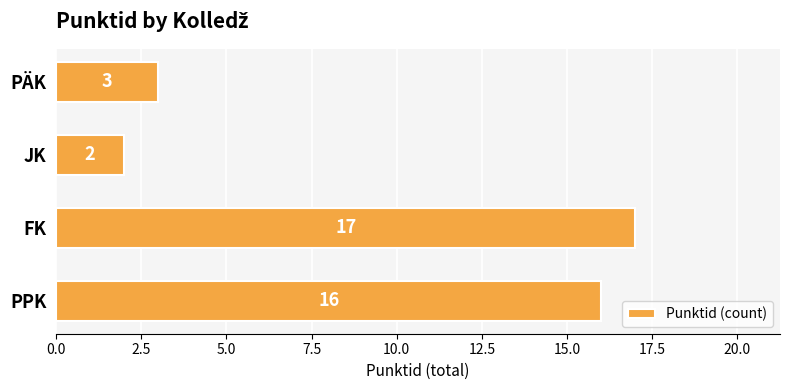

Where is the data nearest to the value 9?

PÄK